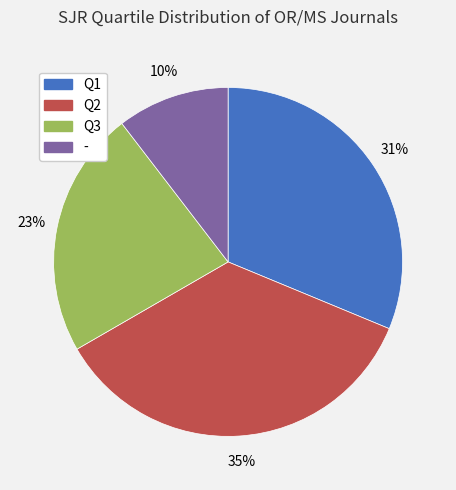

Combined, do Q3 and Q1 account for over 50%?

Yes